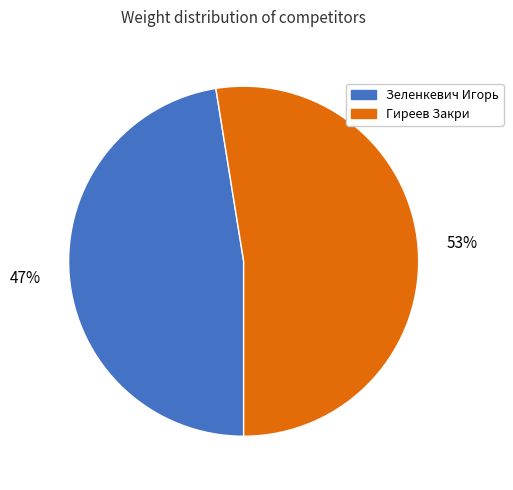

What is the smallest slice in the pie chart?

Зеленкевич Игорь